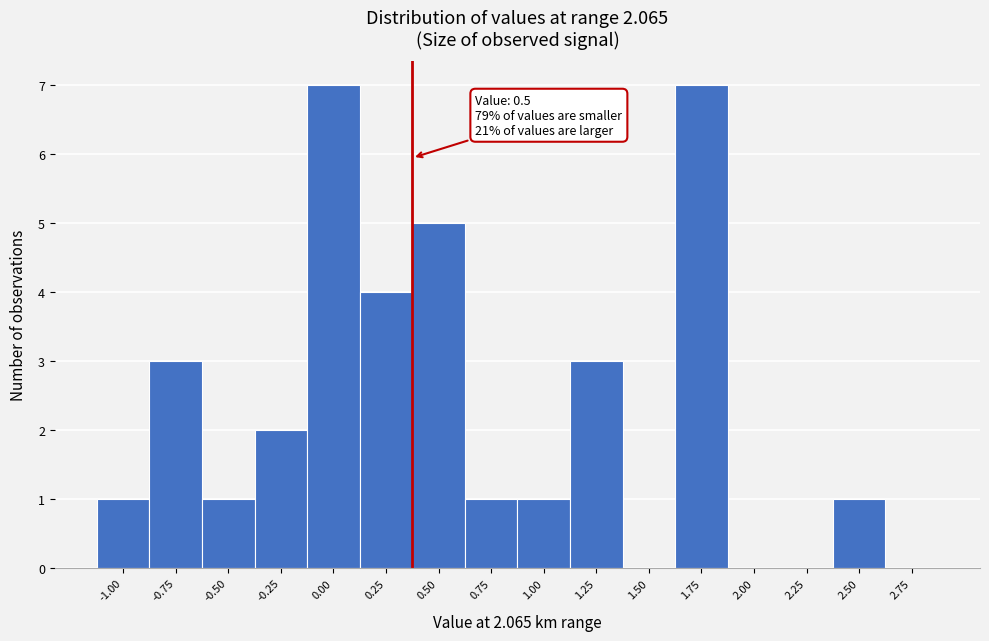

Reading left to right, what are all the values shown in this chart?

-1.00=1	-0.75=3	-0.50=1	-0.25=2	0.00=7	0.25=4	0.50=5	0.75=1	1.00=1	1.25=3	1.50=0	1.75=7	2.00=0	2.25=0	2.50=1	2.75=0